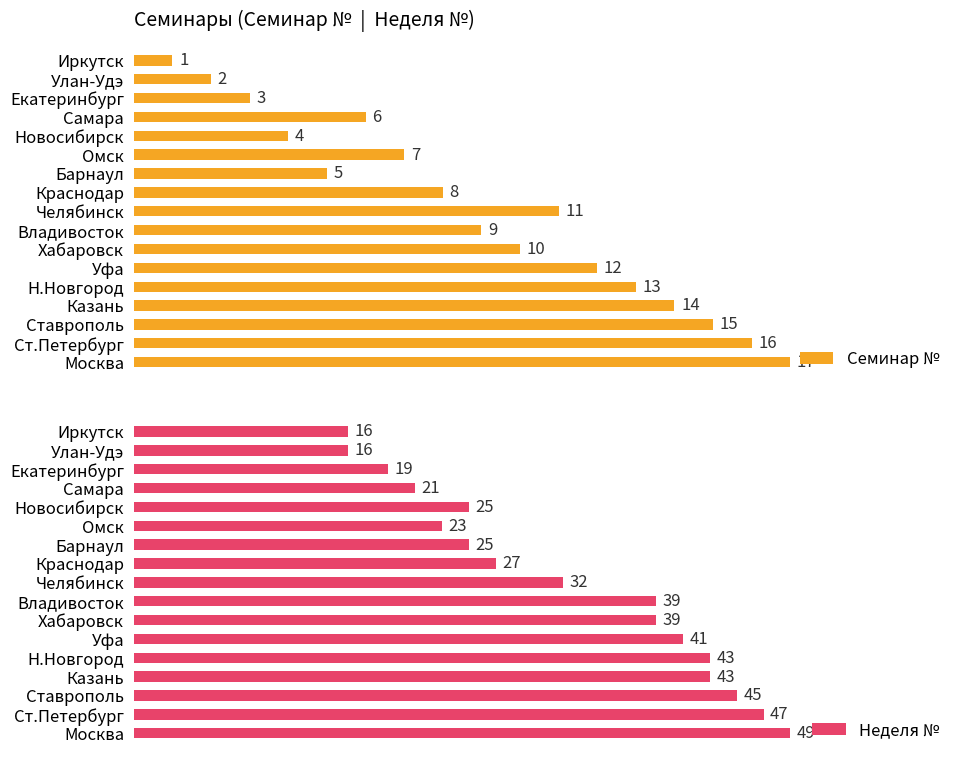

What is the sum of all Неделя № values?

550